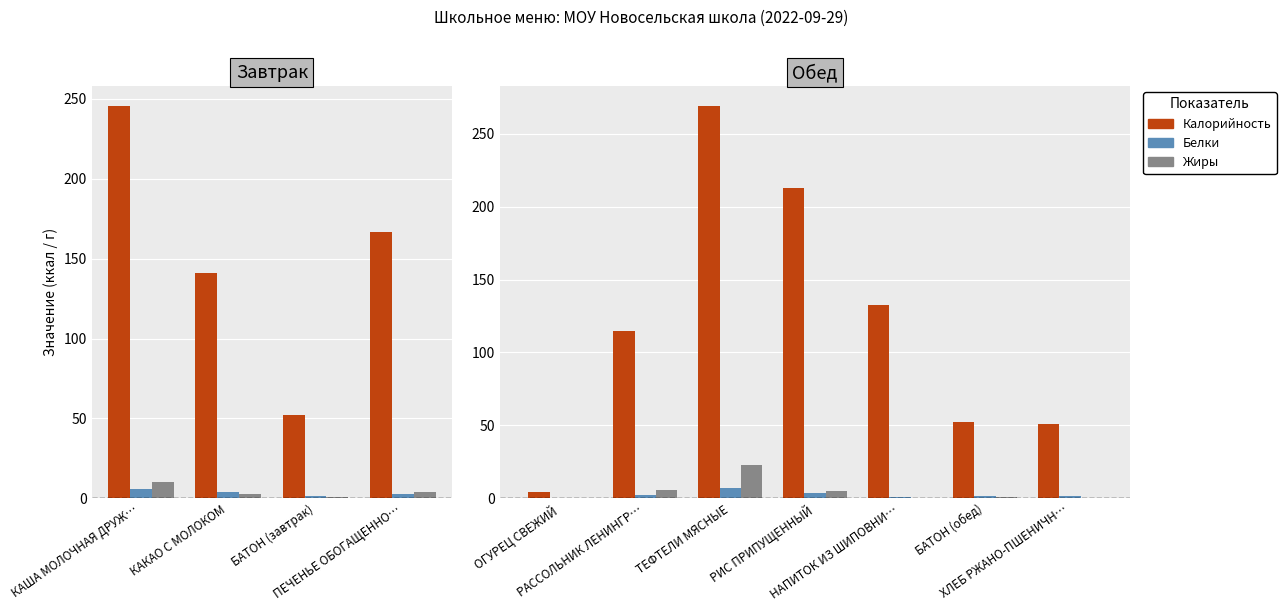

What is the total value across all series at БАТОН (обед)?

54.5